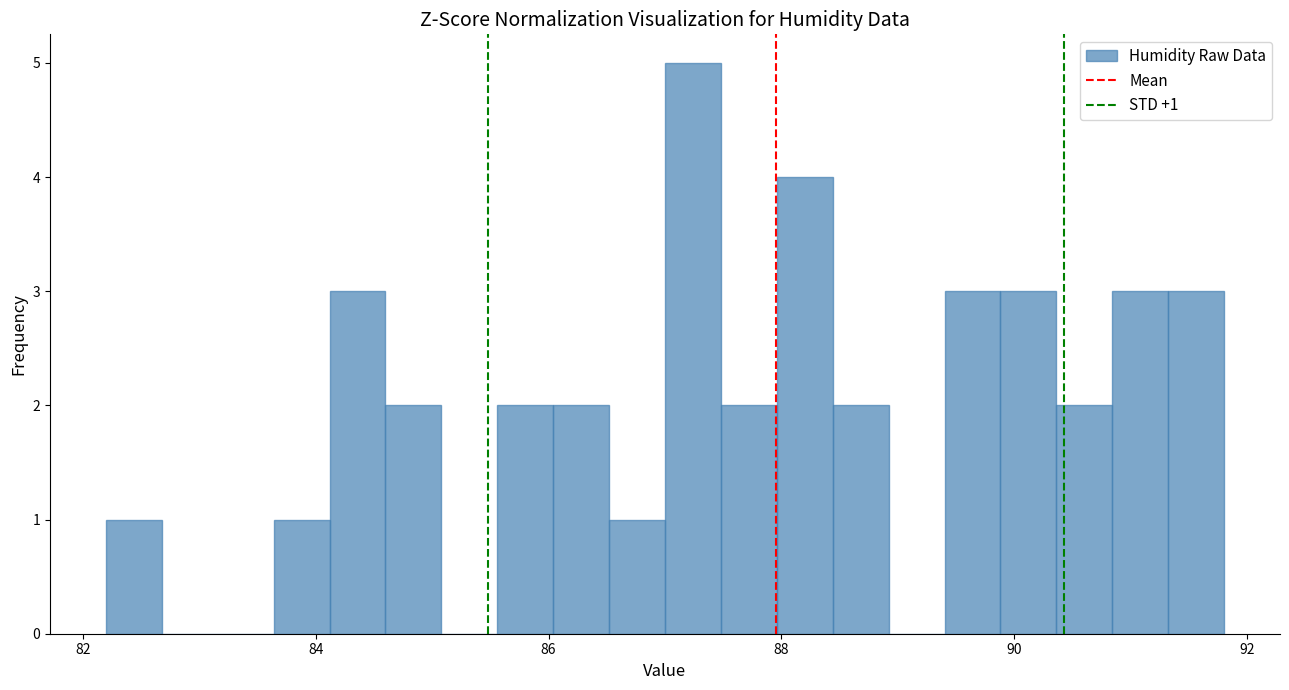

Around what value on the x-axis is the tallest bar? Give the approximate position of its centre, as read against the axis.

87.2